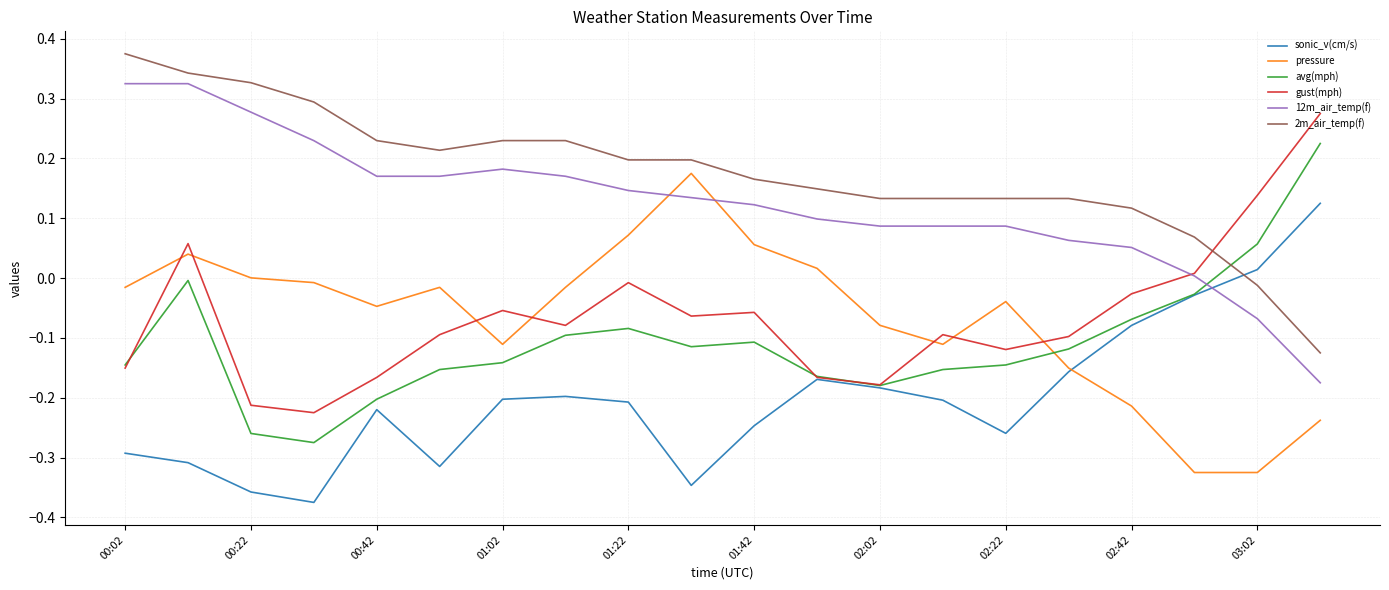

True or false: avg(mph) and 2m_air_temp(f) intersect in this chart.

True